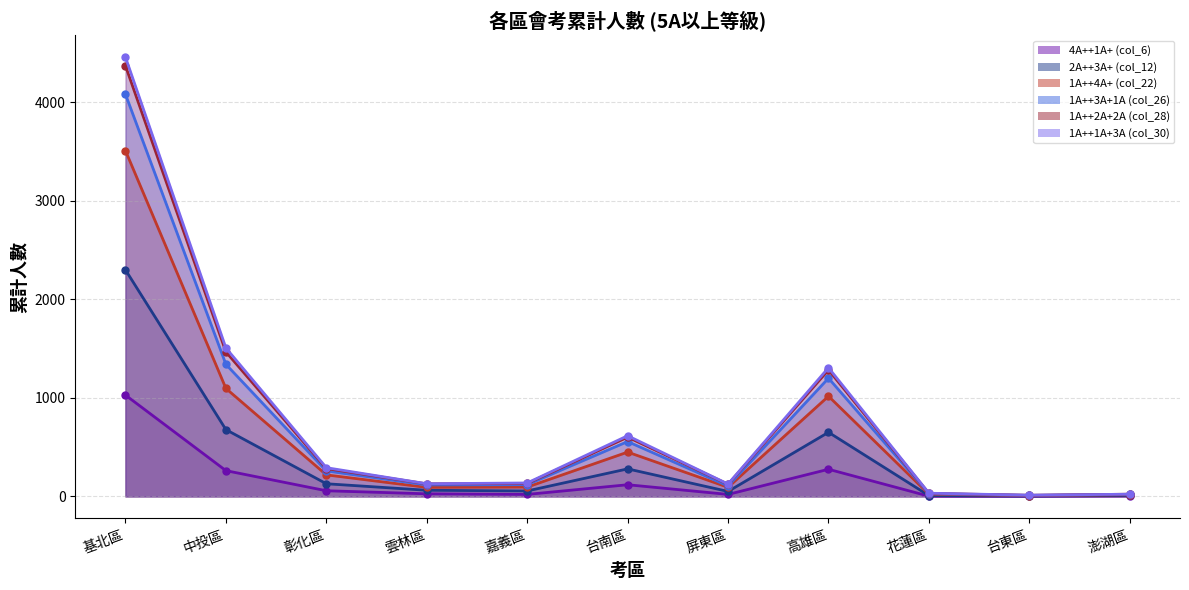

Reading right to left, list all the values displayed in this chart.

4A++1A+ (col_6): 澎湖區=5	台東區=1	花蓮區=2	高雄區=275	屏東區=20	台南區=118	嘉義區=20	雲林區=26	彰化區=57	中投區=261	基北區=1027
2A++3A+ (col_12): 澎湖區=9	台東區=4	花蓮區=8	高雄區=650	屏東區=50	台南區=279	嘉義區=55	雲林區=62	彰化區=128	中投區=677	基北區=2297
1A++4A+ (col_22): 澎湖區=17	台東區=8	花蓮區=22	高雄區=1016	屏東區=92	台南區=449	嘉義區=94	雲林區=91	彰化區=218	中投區=1095	基北區=3506
1A++3A+1A (col_26): 澎湖區=21	台東區=10	花蓮區=27	高雄區=1199	屏東區=105	台南區=556	嘉義區=119	雲林區=116	彰化區=258	中投區=1339	基北區=4078
1A++2A+2A (col_28): 澎湖區=22	台東區=11	花蓮區=30	高雄區=1283	屏東區=123	台南區=601	嘉義區=131	雲林區=127	彰化區=282	中投區=1465	基北區=4367
1A++1A+3A (col_30): 澎湖區=22	台東區=12	花蓮區=32	高雄區=1305	屏東區=125	台南區=615	嘉義區=136	雲林區=128	彰化區=291	中投區=1505	基北區=4454